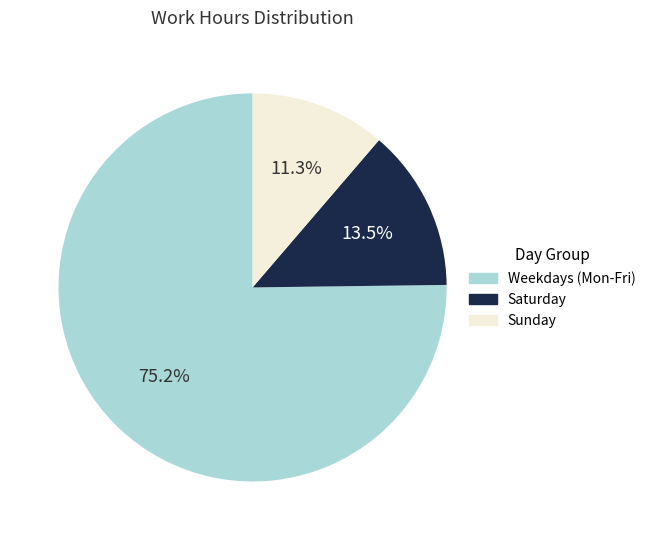

Is there a majority slice in this chart?

Yes